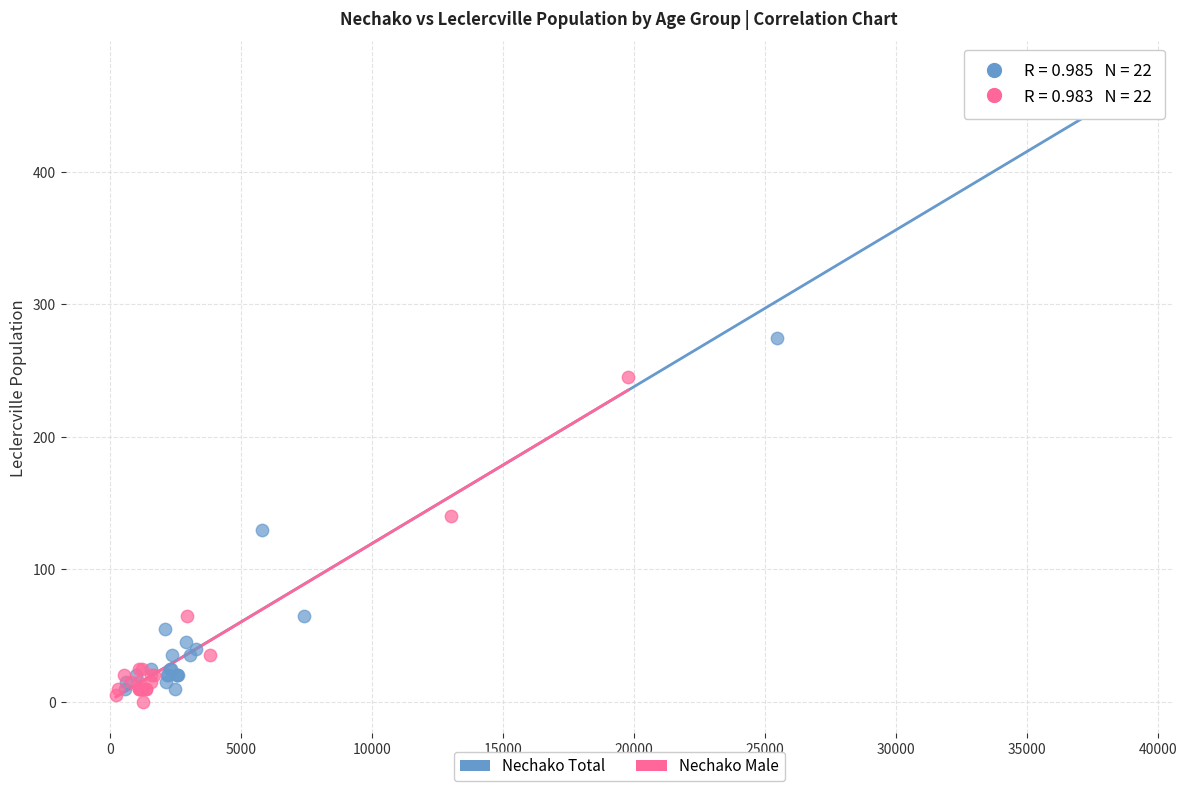

Which series contains the highest Y value?

Nechako Total